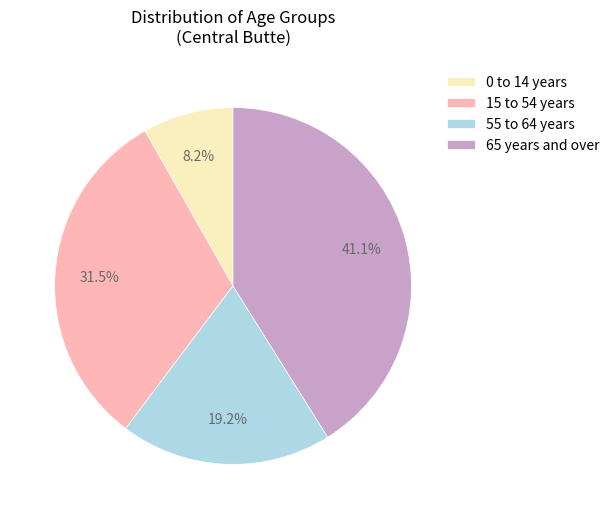

How many segments does this pie chart have?

4